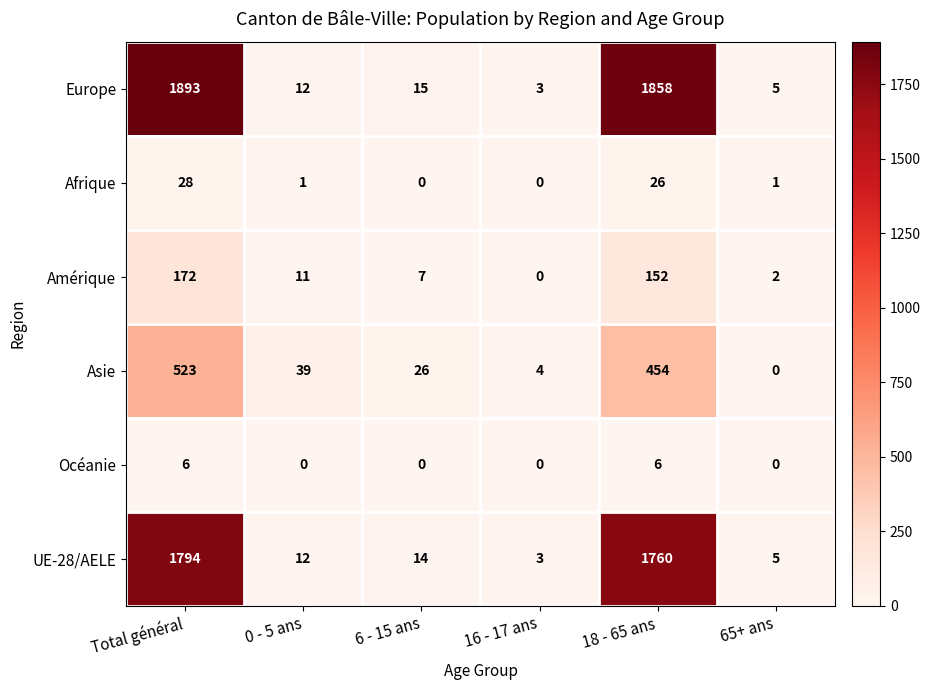

What is the difference between the highest and lowest values at 6 - 15 ans?

26